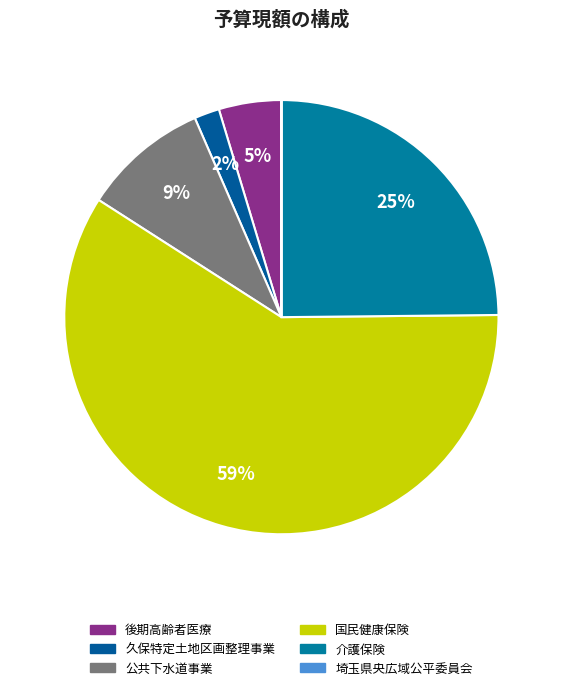

True or false: 公共下水道事業 accounts for 9% of the total.

True